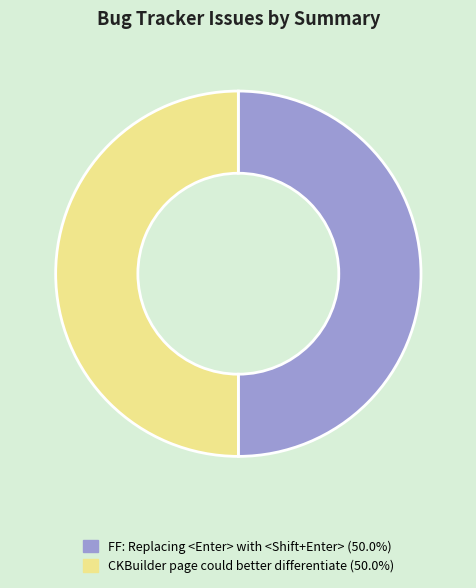

Combined, do FF: Replacing <Enter> with <Shift+Enter> and CKBuilder page could better differentiate account for over 50%?

Yes